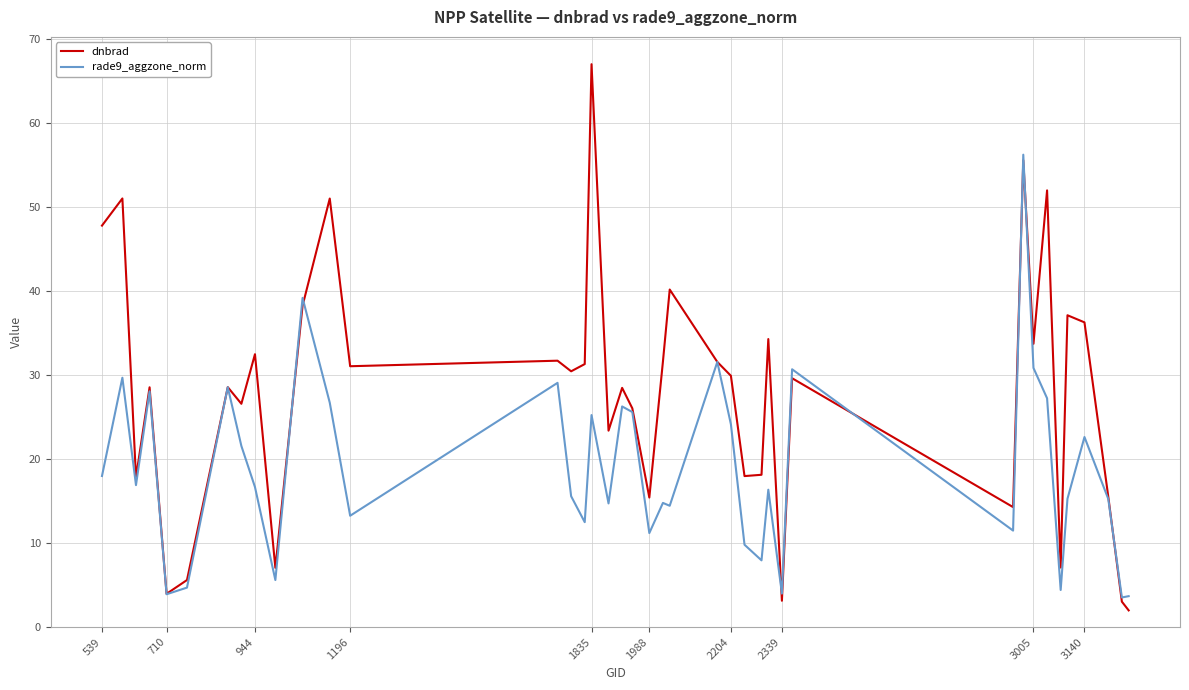

Which series has the largest range (max minus min)?

dnbrad